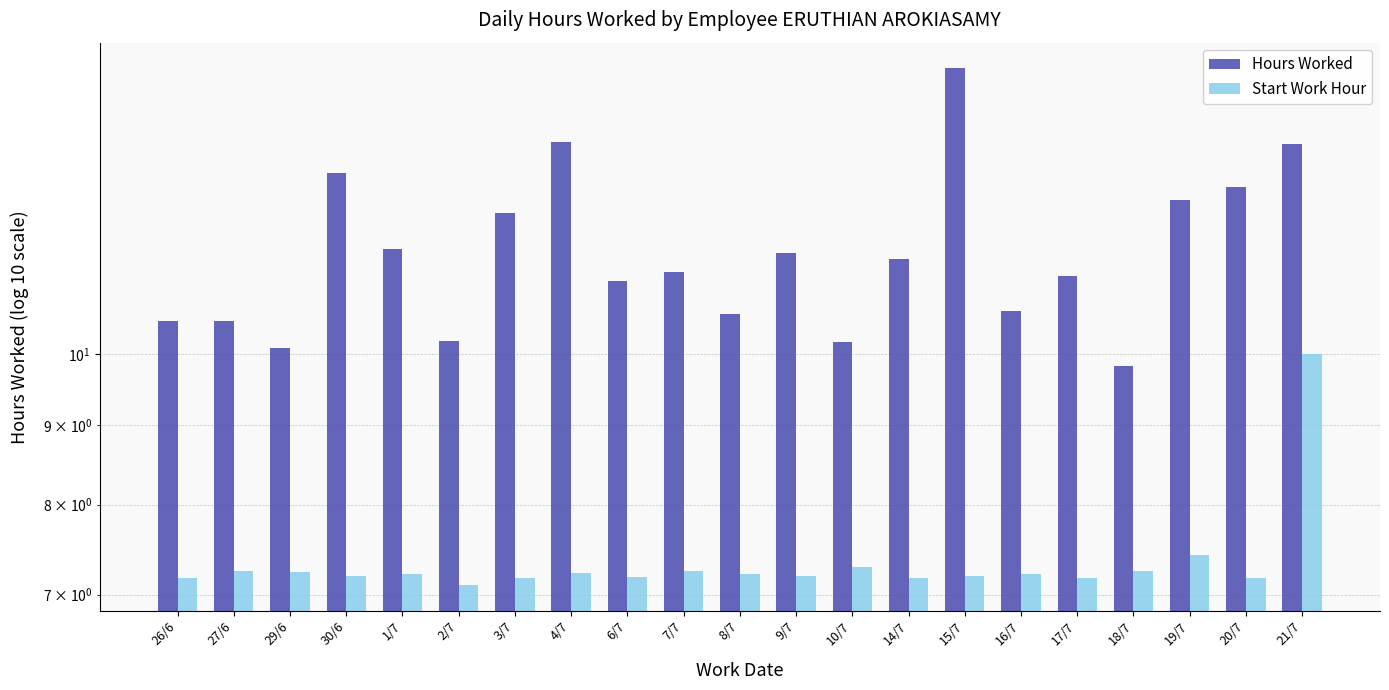

At which label does Hours Worked reach its peak?

15/7